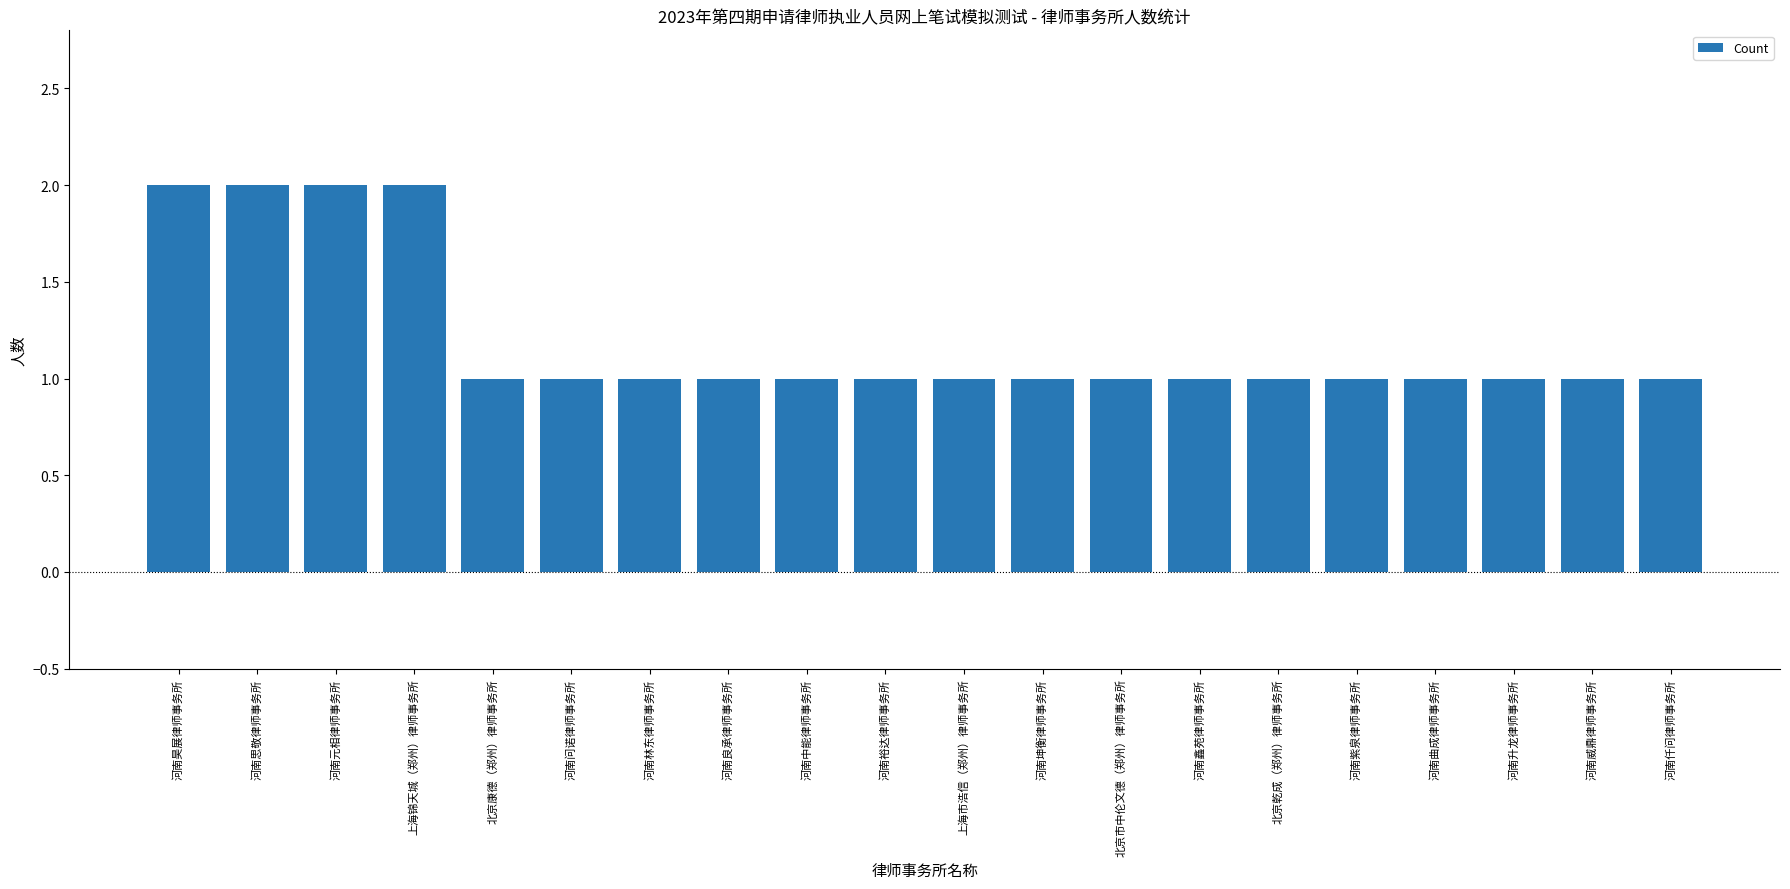

The chart shows a value of 1 at 河南仟问律师事务所. True or false?

True